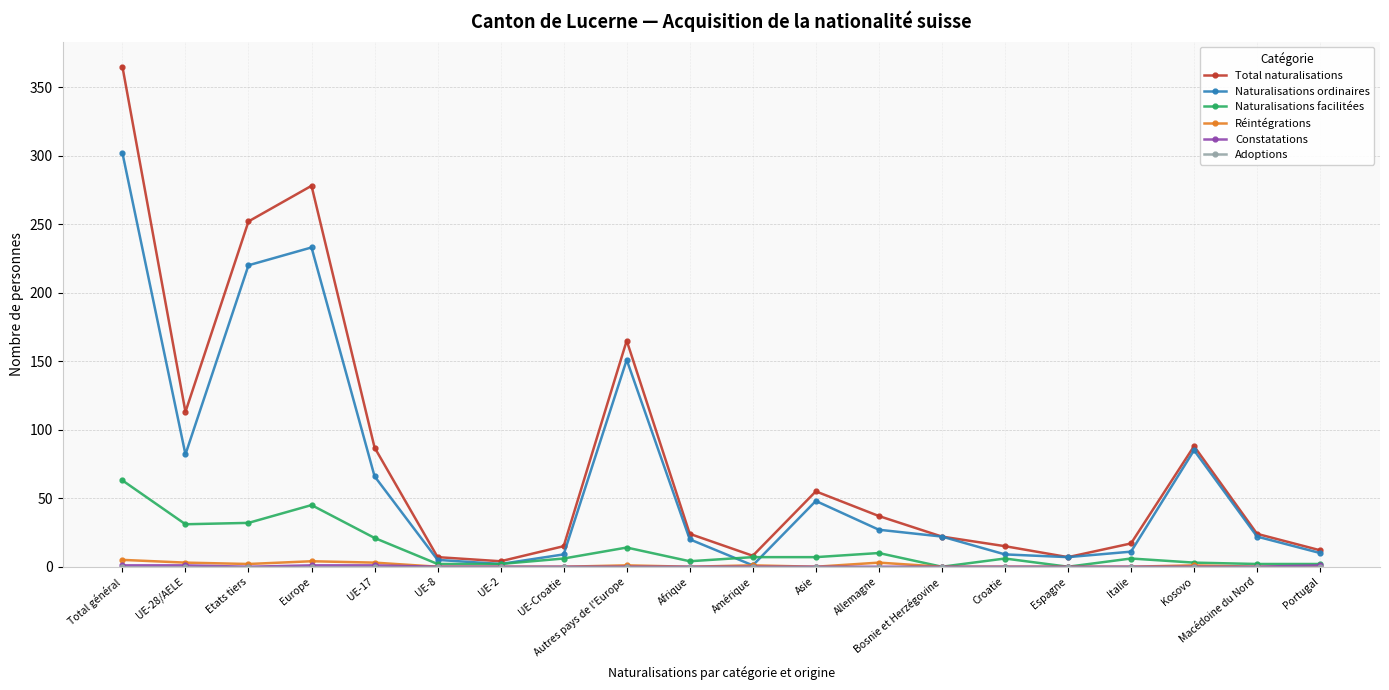

How many series are shown in this chart?

6